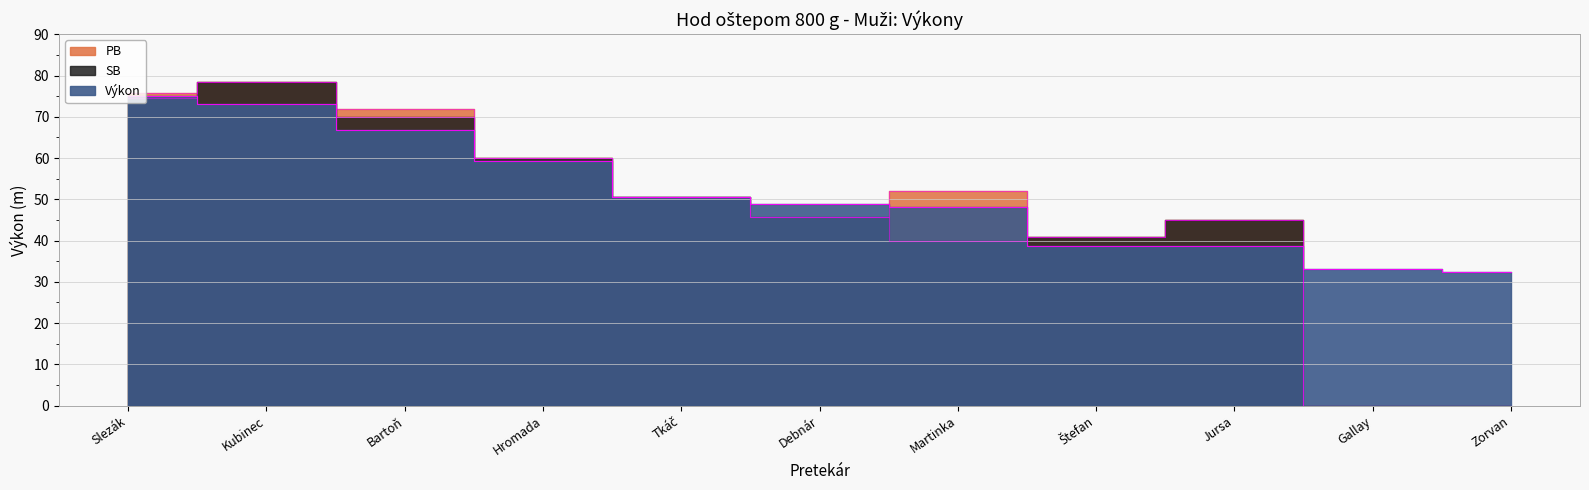

Reading right to left, transcribe all the data shown in this chart.

Výkon: Zorvan=32.5	Gallay=33.2	Jursa=38.6	Štefan=38.7	Martinka=48.1	Debnár=49.0	Tkáč=50.6	Hromada=59.4	Bartoň=66.8	Kubinec=73.0	Slezák=75.0
PB: Zorvan=0.0	Gallay=0.0	Jursa=44.9	Štefan=40.9	Martinka=51.9	Debnár=45.7	Tkáč=50.5	Hromada=60.1	Bartoň=71.8	Kubinec=78.5	Slezák=75.8
SB: Zorvan=0.0	Gallay=0.0	Jursa=44.9	Štefan=40.9	Martinka=39.9	Debnár=45.7	Tkáč=50.5	Hromada=60.1	Bartoň=69.8	Kubinec=78.5	Slezák=74.5